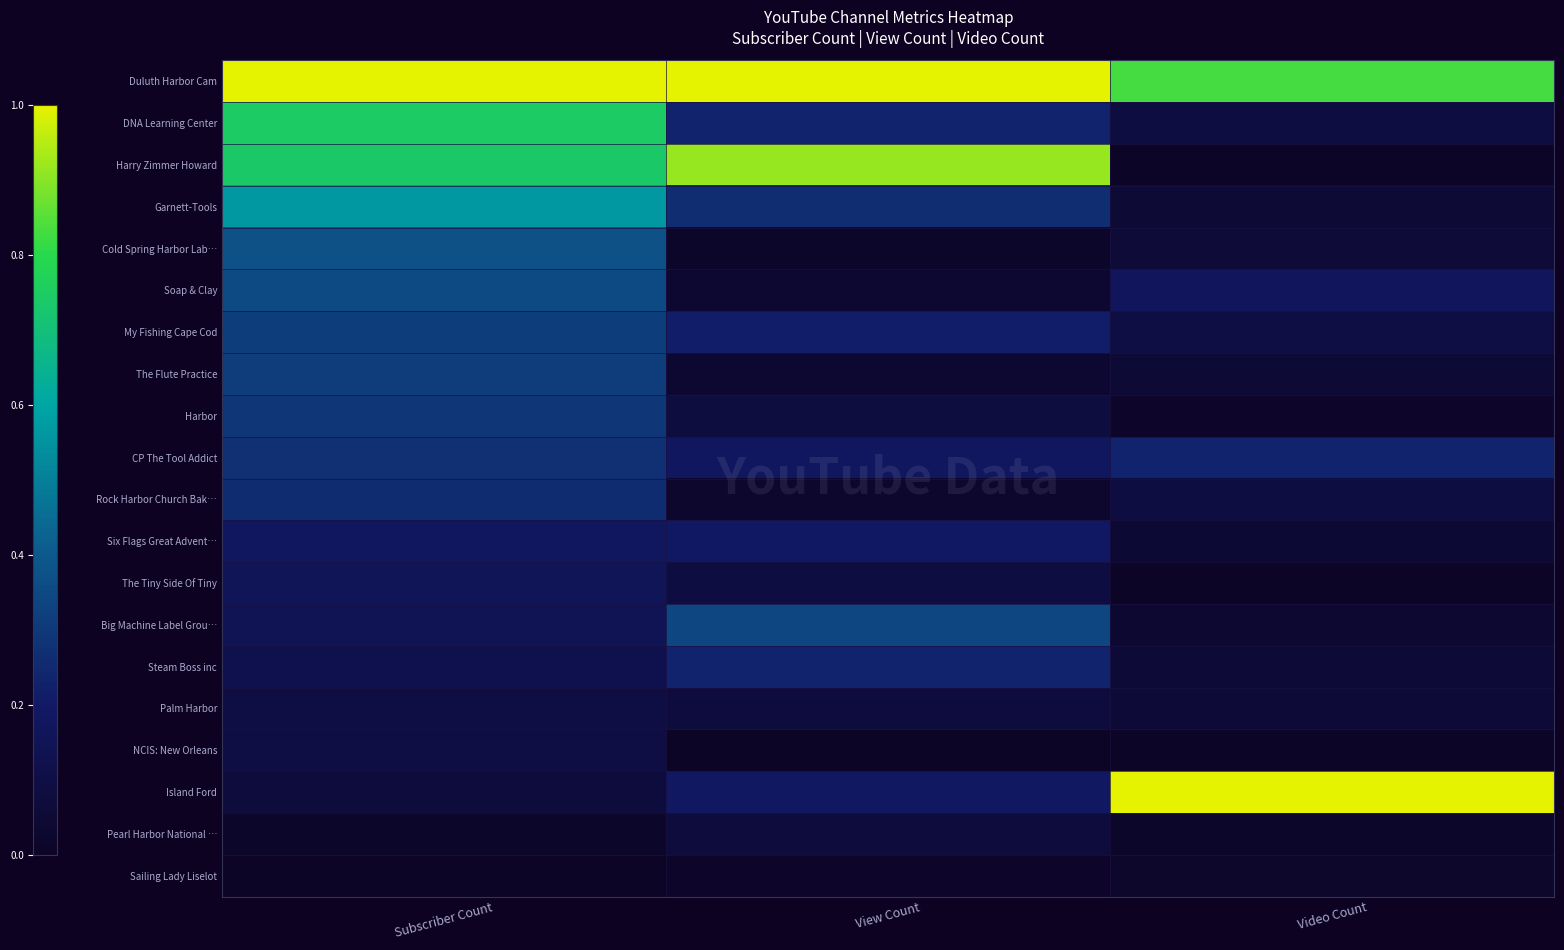

Rank the series at View Count from lowest to highest value.

NCIS: New Orleans, Sailing Lady Liselot, Cold Spring Harbor Lab…, Rock Harbor Church Bak…, Soap & Clay, The Flute Practice, Pearl Harbor National …, Palm Harbor, Harbor, The Tiny Side Of Tiny, CP The Tool Addict, Island Ford, Six Flags Great Advent…, My Fishing Cape Cod, Steam Boss inc, DNA Learning Center, Garnett-Tools, Big Machine Label Grou…, Harry Zimmer Howard, Duluth Harbor Cam